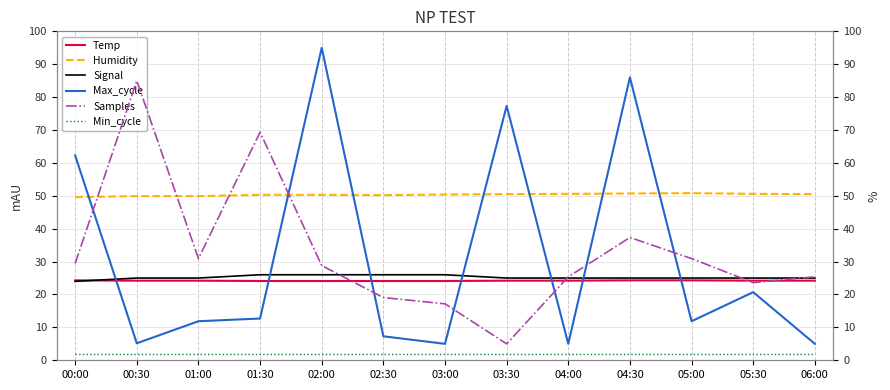

Reading left to right, transcribe all the data shown in this chart.

Temp: 00:00=24.3	00:30=24.2	01:00=24.2	01:30=24.1	02:00=24.1	02:30=24.1	03:00=24.1	03:30=24.2	04:00=24.2	04:30=24.3	05:00=24.3	05:30=24.2	06:00=24.2
Humidity: 00:00=49.6	00:30=49.9	01:00=49.9	01:30=50.3	02:00=50.3	02:30=50.2	03:00=50.4	03:30=50.5	04:00=50.6	04:30=50.7	05:00=50.8	05:30=50.6	06:00=50.5
Signal: 00:00=24.0	00:30=25.0	01:00=25.0	01:30=26.0	02:00=26.0	02:30=26.0	03:00=26.0	03:30=25.0	04:00=25.0	04:30=25.0	05:00=25.0	05:30=25.0	06:00=25.0
Max_cycle: 00:00=62.3	00:30=5.2	01:00=11.9	01:30=12.7	02:00=95.0	02:30=7.3	03:00=5.0	03:30=77.3	04:00=5.0	04:30=86.0	05:00=11.9	05:30=20.7	06:00=5.0
Samples: 00:00=29.4	00:30=85.0	01:00=30.9	01:30=69.3	02:00=28.8	02:30=19.1	03:00=17.2	03:30=5.0	04:00=25.4	04:30=37.3	05:00=30.9	05:30=23.6	06:00=25.4
Min_cycle: 00:00=2.0	00:30=2.0	01:00=2.0	01:30=2.0	02:00=2.0	02:30=2.0	03:00=2.0	03:30=2.0	04:00=2.0	04:30=2.0	05:00=2.0	05:30=2.0	06:00=2.0